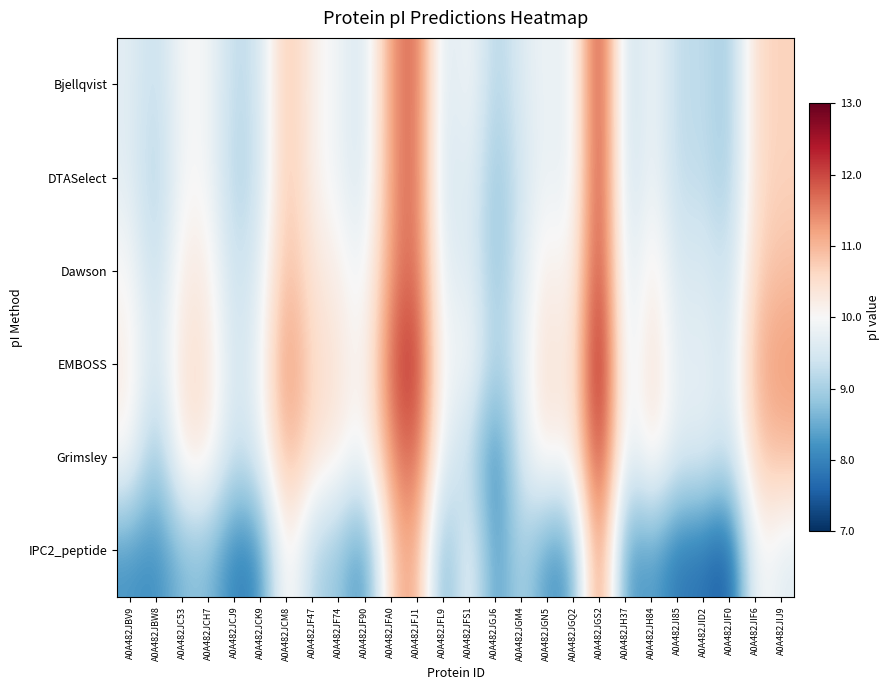

What is the spread (max minus min) of values at A0A482JGJ6?

1.1